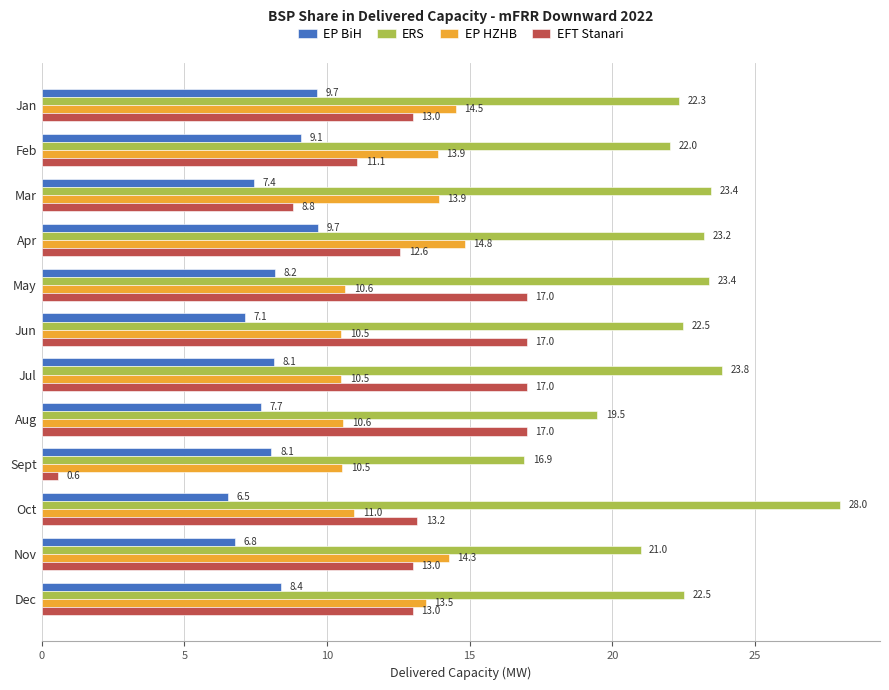

Which category has the lowest value in the ERS series?

Sept